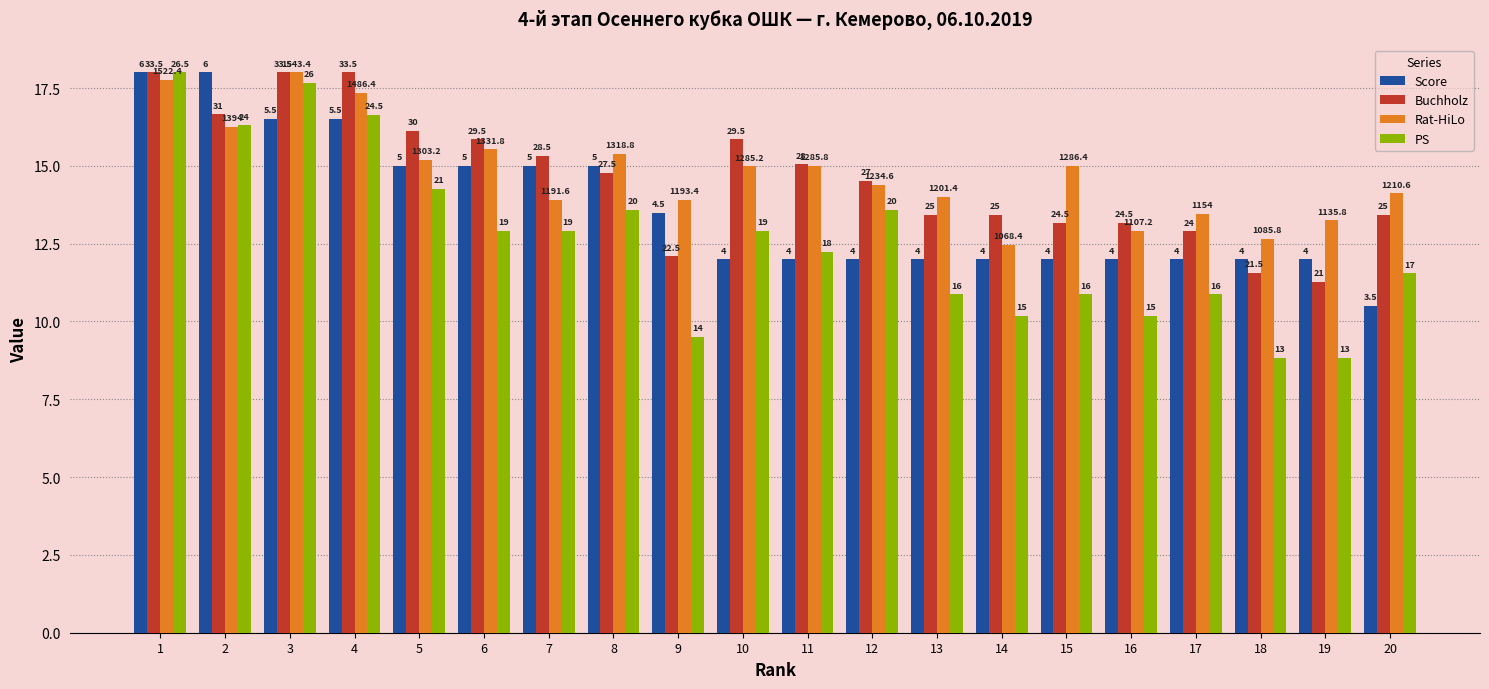

How many bars are there in total?

80